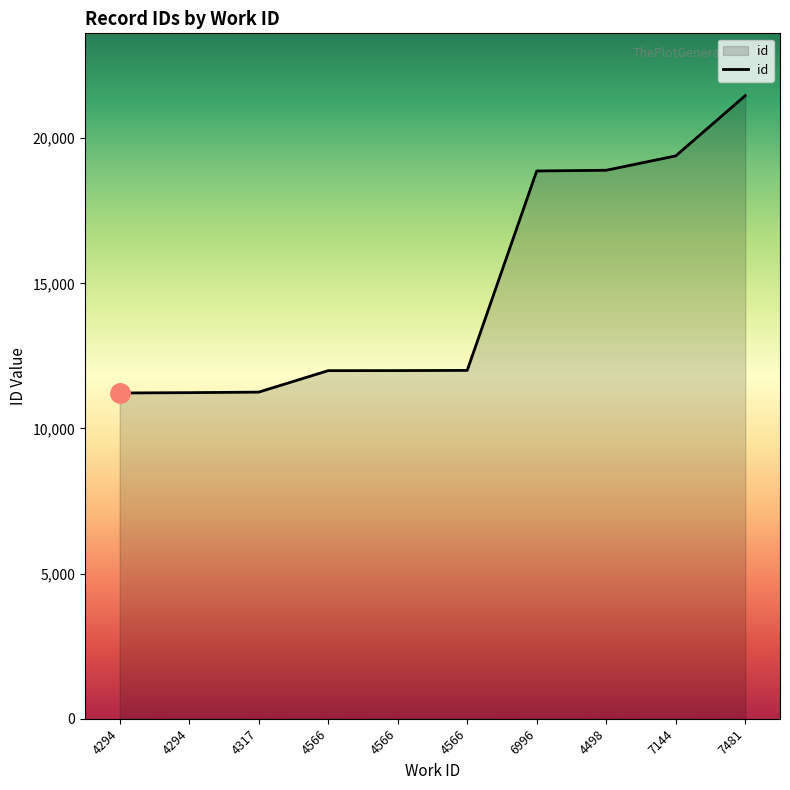

Does the chart have visible grid lines?

No